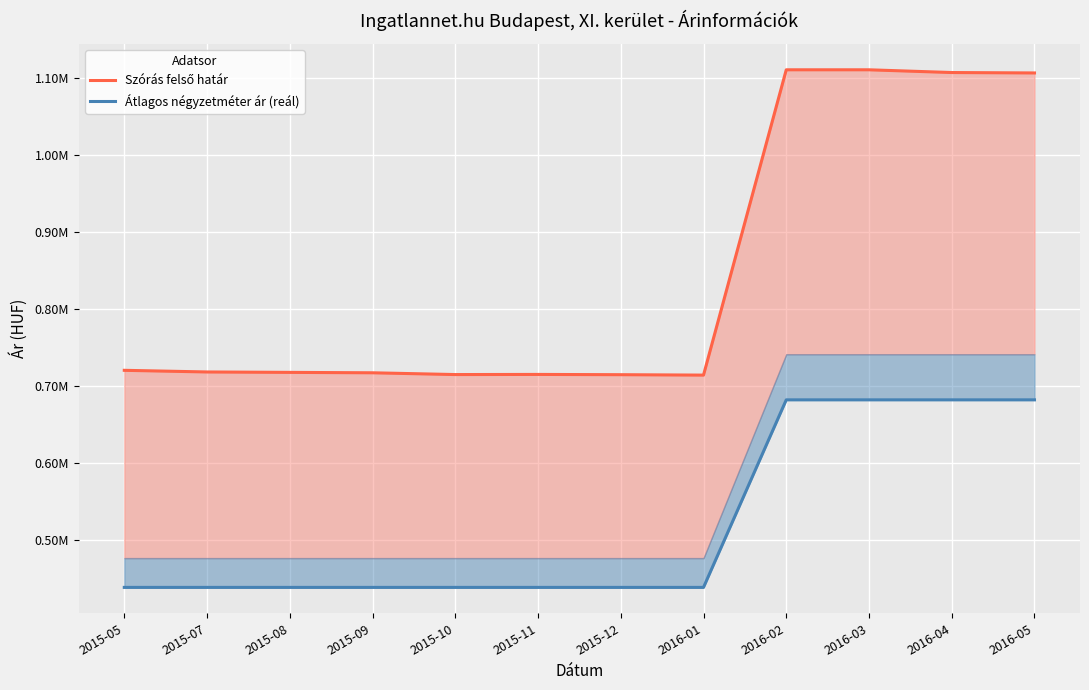

True or false: Szórás felső határ has more than 1 points higher than both neighbors.

False